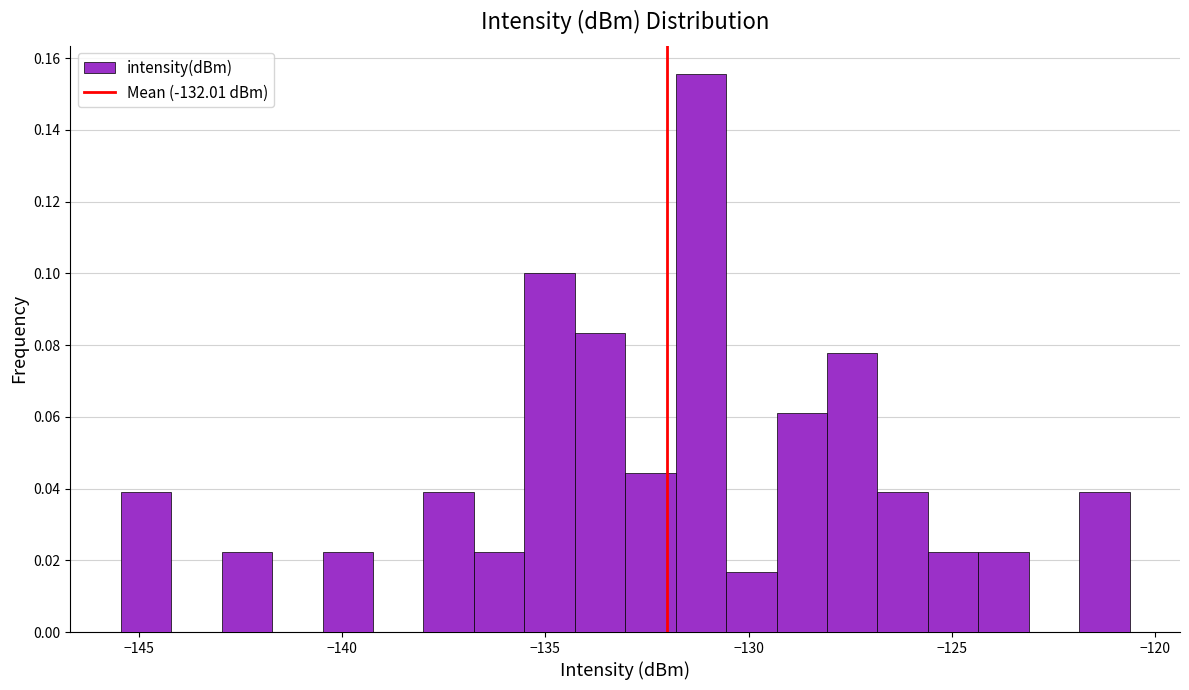

Around what value on the x-axis is the tallest bar? Give the approximate position of its centre, as read against the axis.

-131.0